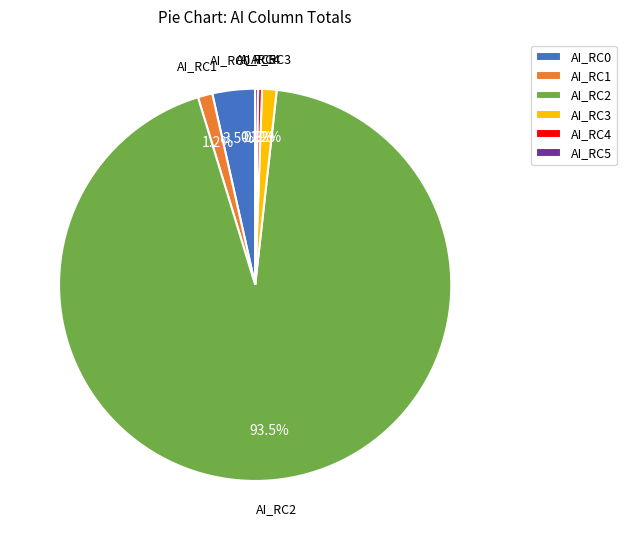

What is the largest slice in the pie chart?

AI_RC2